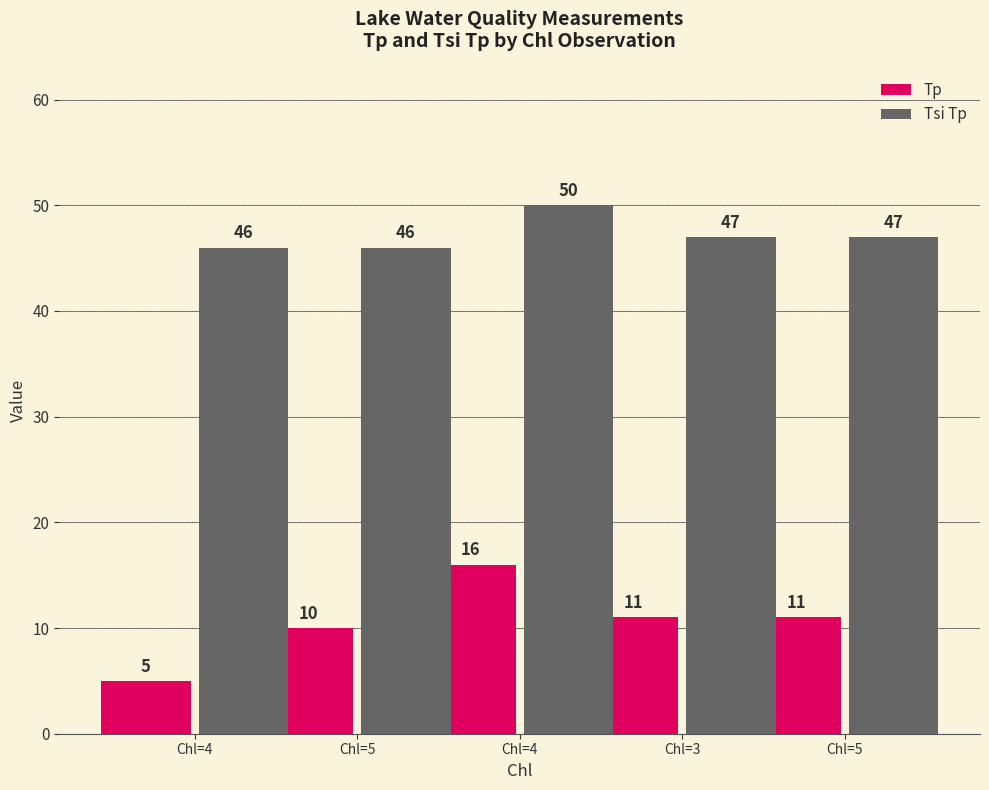

How many series are shown in this chart?

2